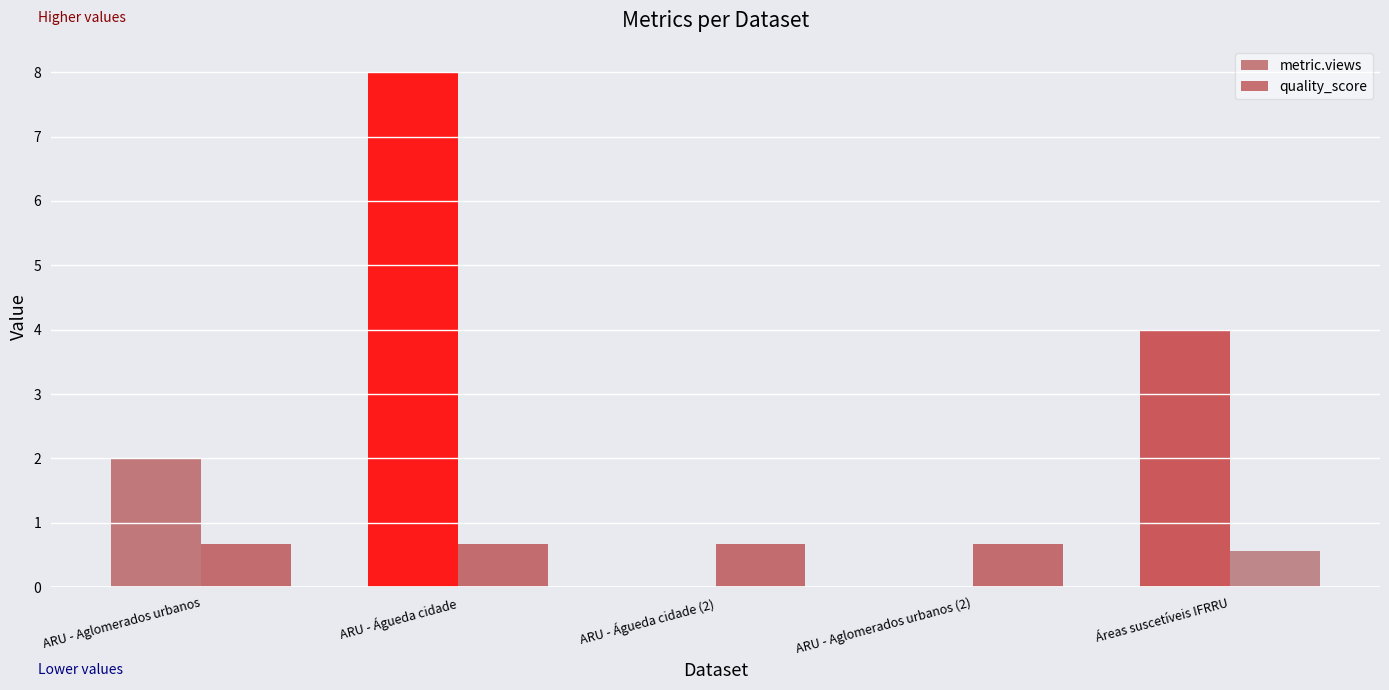

How many categories are shown in the chart?

5